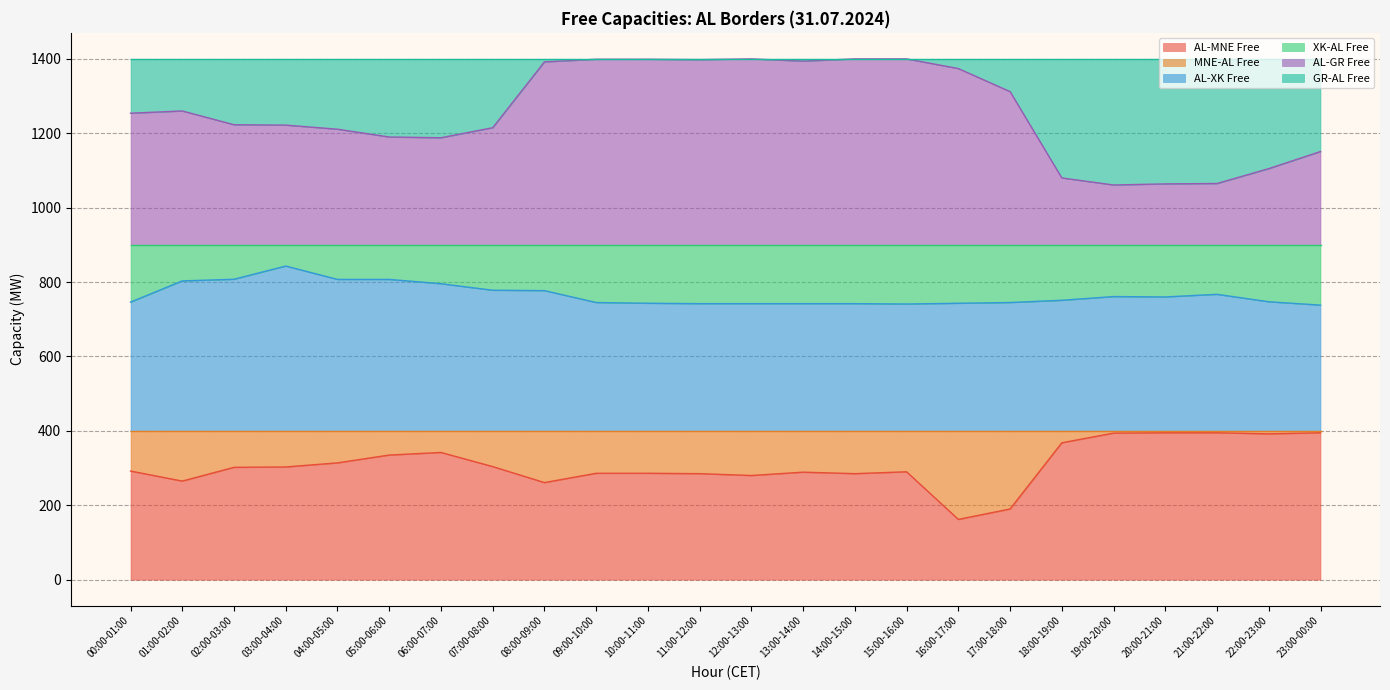

What is the difference between the AL-GR Free values at 15:00-16:00 and 05:00-06:00?

210.0